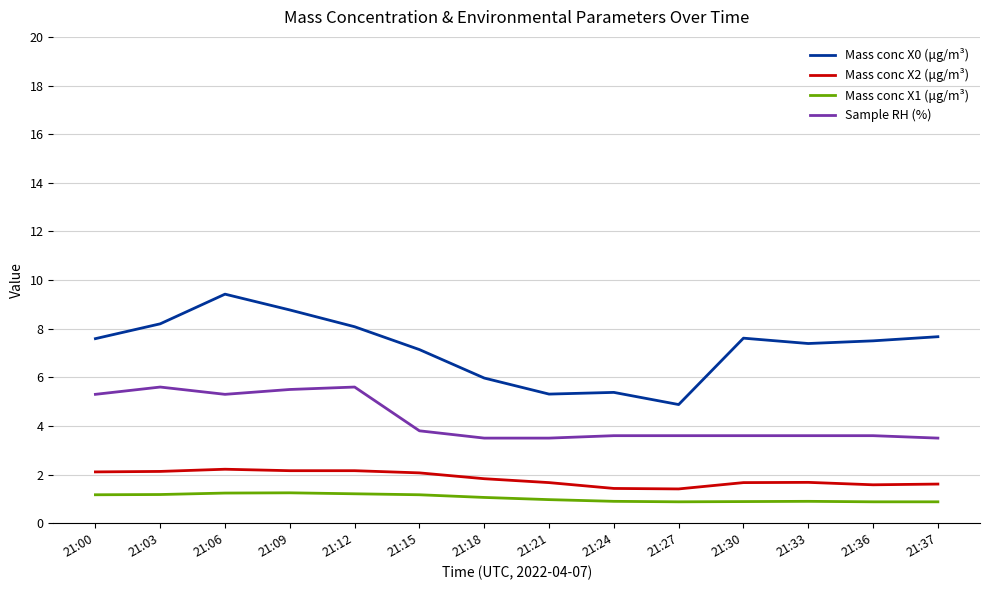

What is the difference between the maximum and minimum values in the Mass conc X2 (μg/m³) series?

0.8